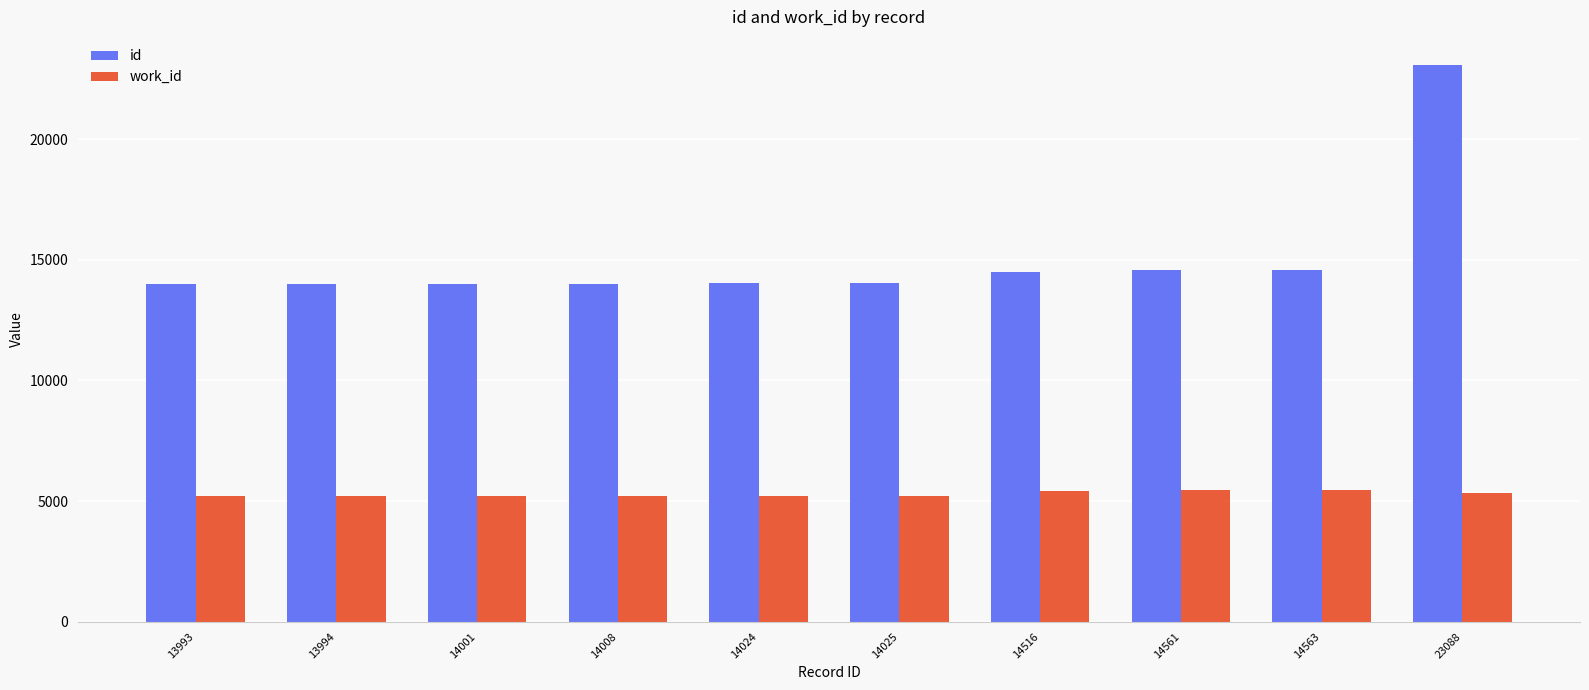

What is the value of the work_id bar at the 6th from the left?

5211